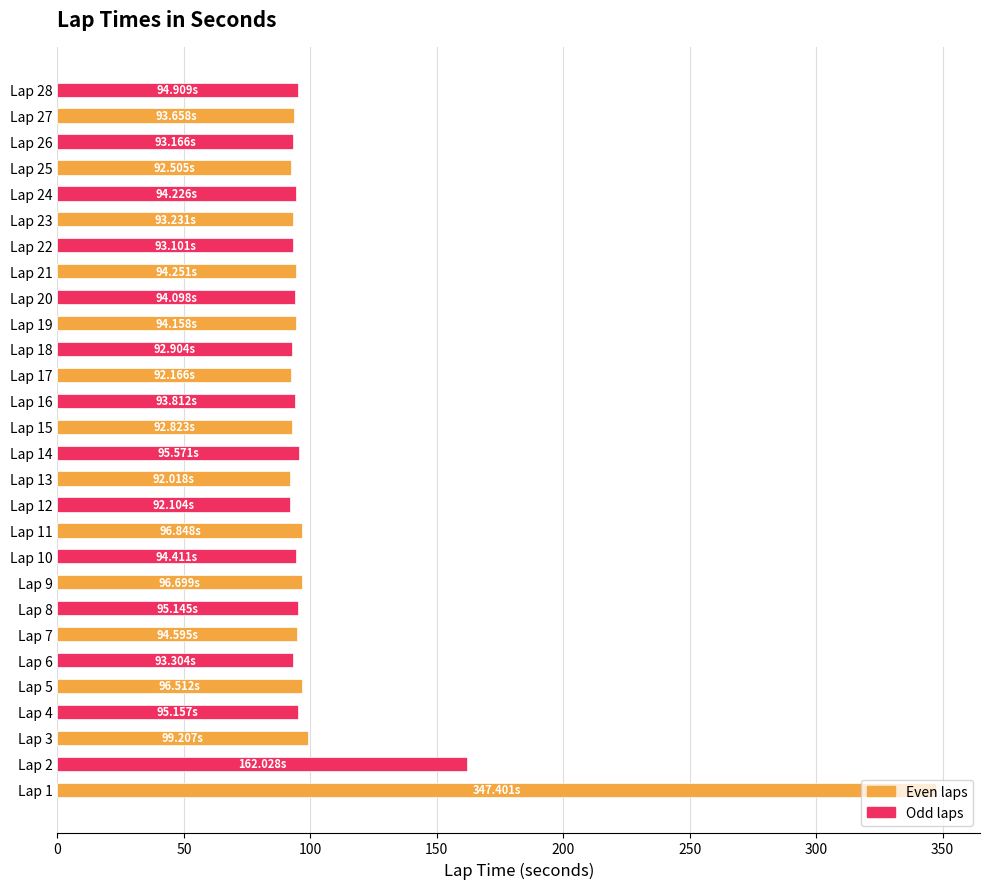

Approximately how many times larger is the value at Lap 19 compared to Lap 21?

1.0